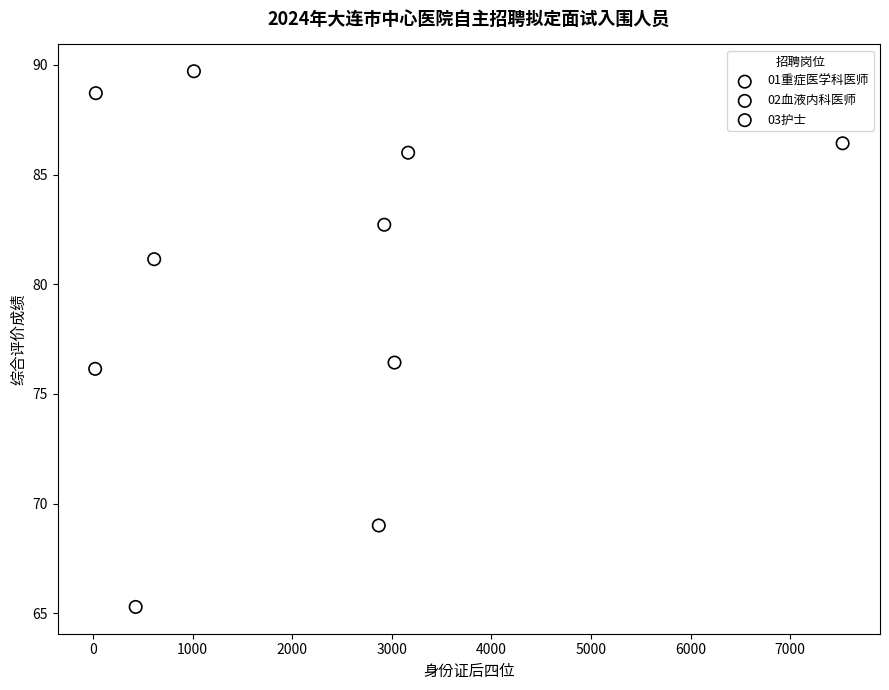

What are all the series names shown in the legend?

01重症医学科医师, 02血液内科医师, 03护士